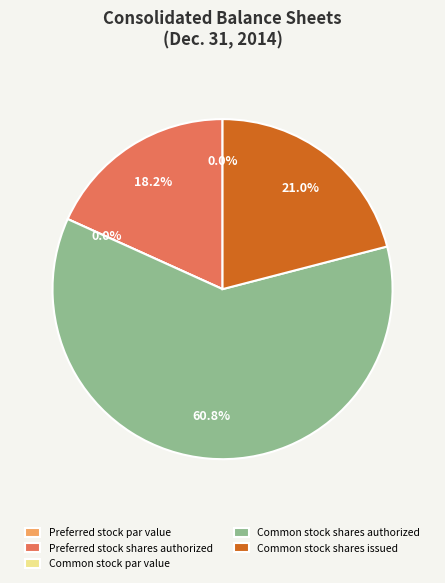

Combined, do Common stock shares issued and Common stock shares authorized account for over 50%?

Yes